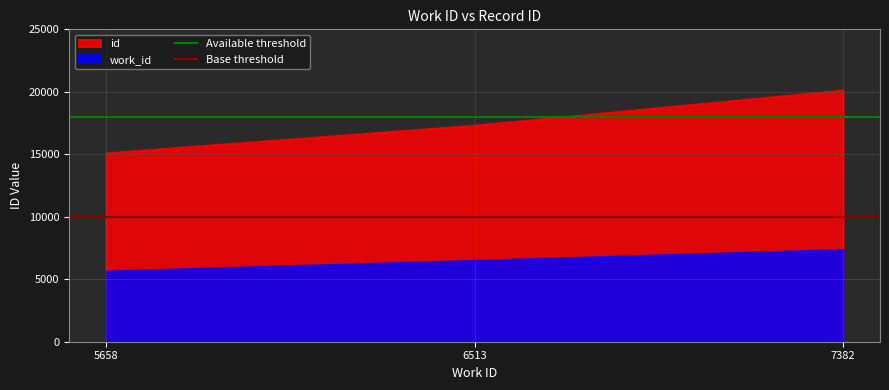

What is the difference between the maximum and minimum values in the id series?

5028